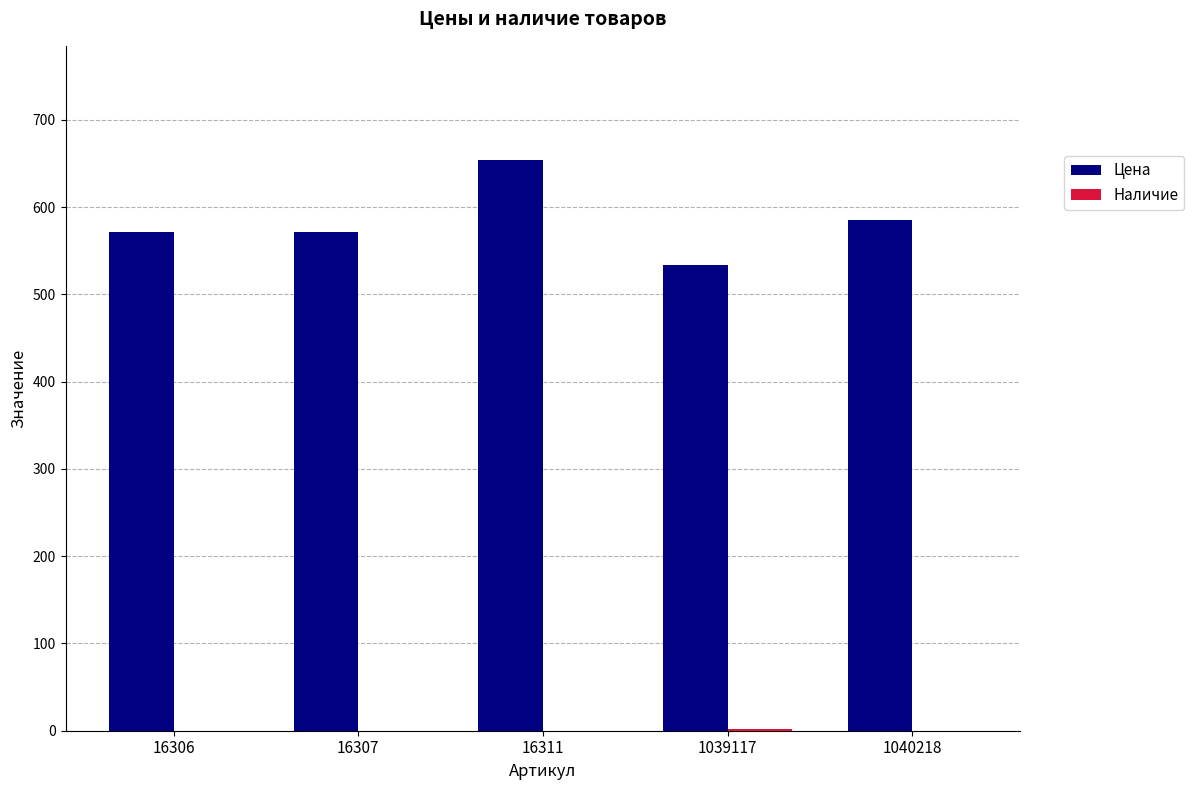

How many groups of bars are there?

5